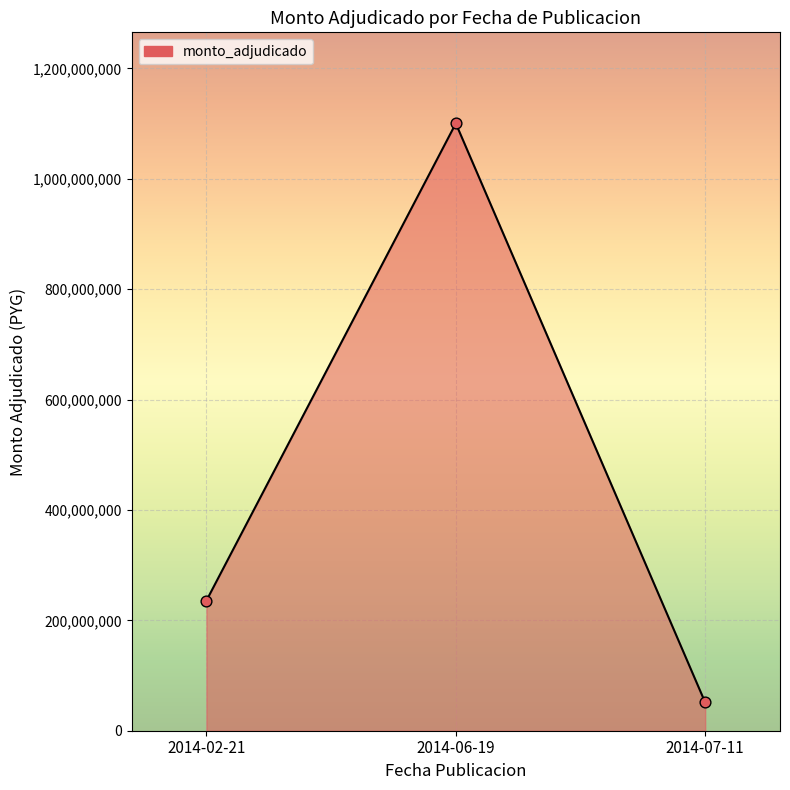

Which has a higher value, 2014-06-19 or 2014-07-11?

2014-06-19